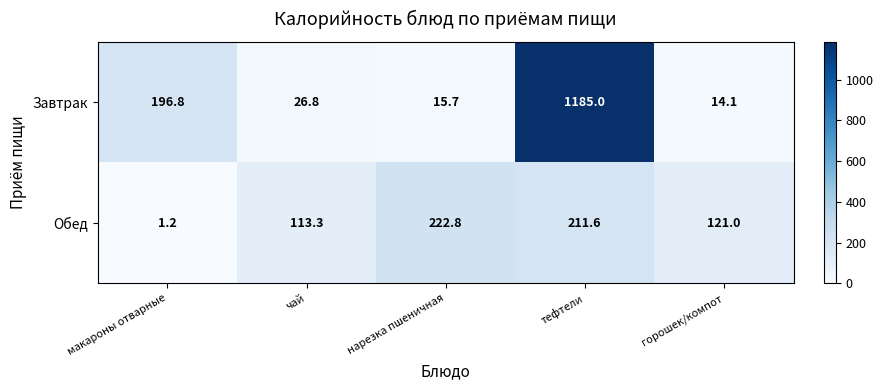

List the series in order of their peak value, highest first.

Завтрак, Обед